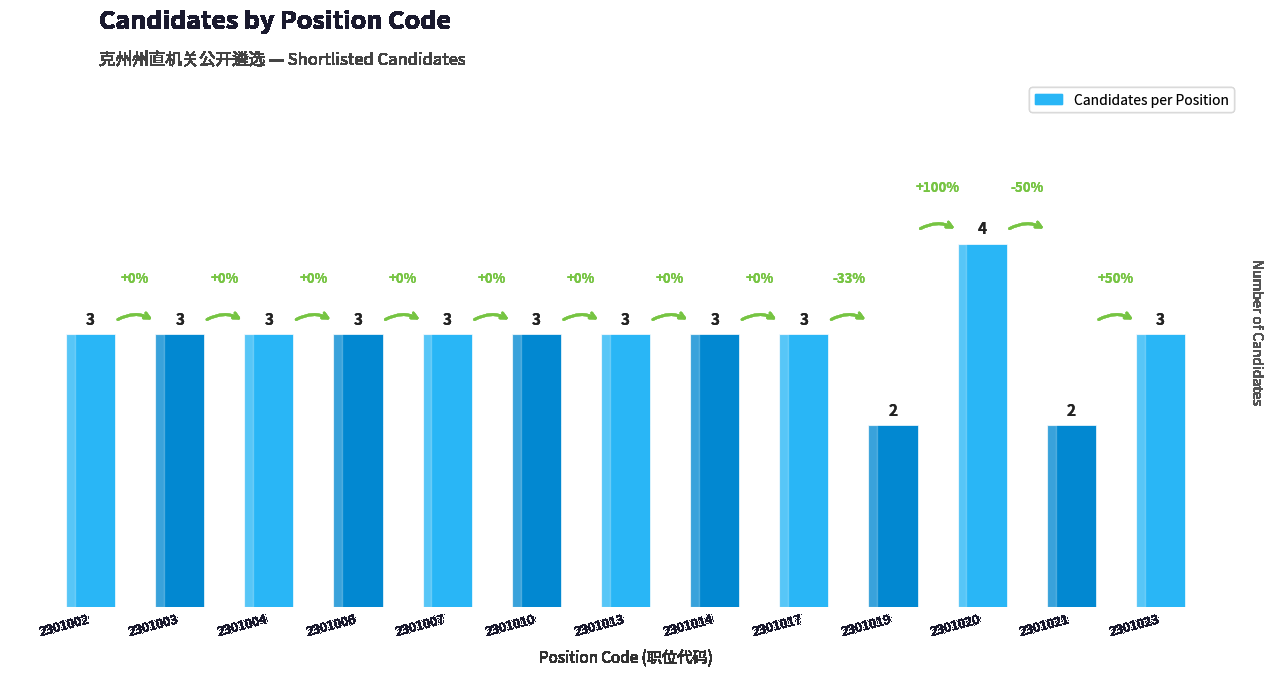

Between 2301019 and 2301010, which is larger?

2301010